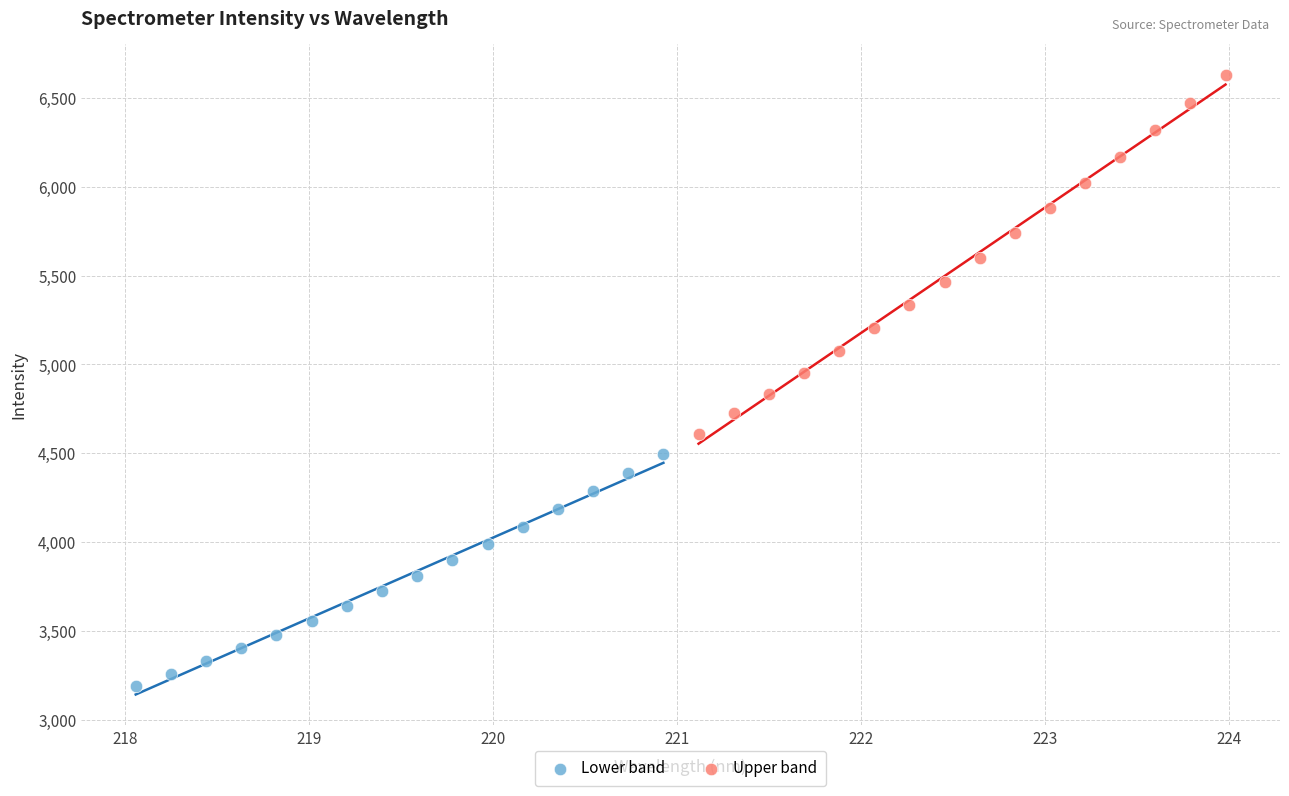

Which series has the largest Y range (max minus min)?

Upper band